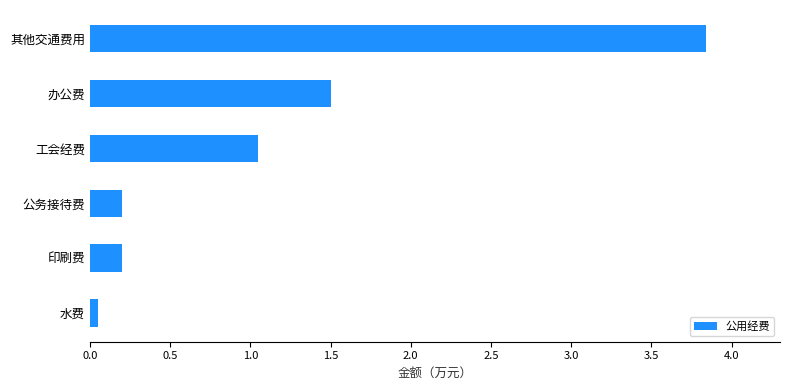

At which label is the value closest to 1?

工会经费